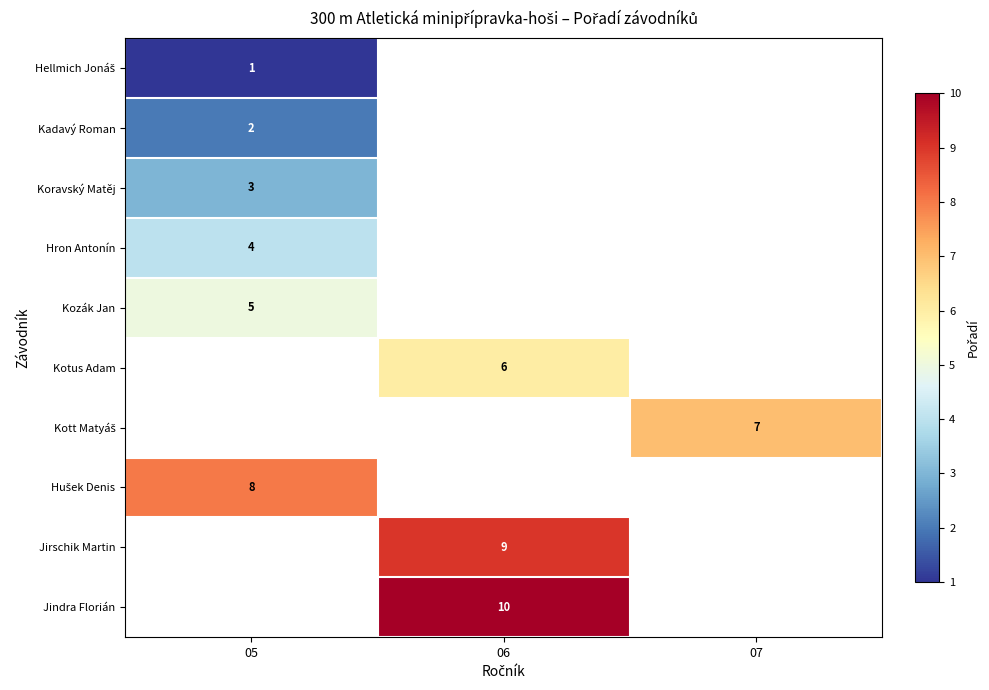

Which category has the lowest value in the Hellmich Jonáš series?

05